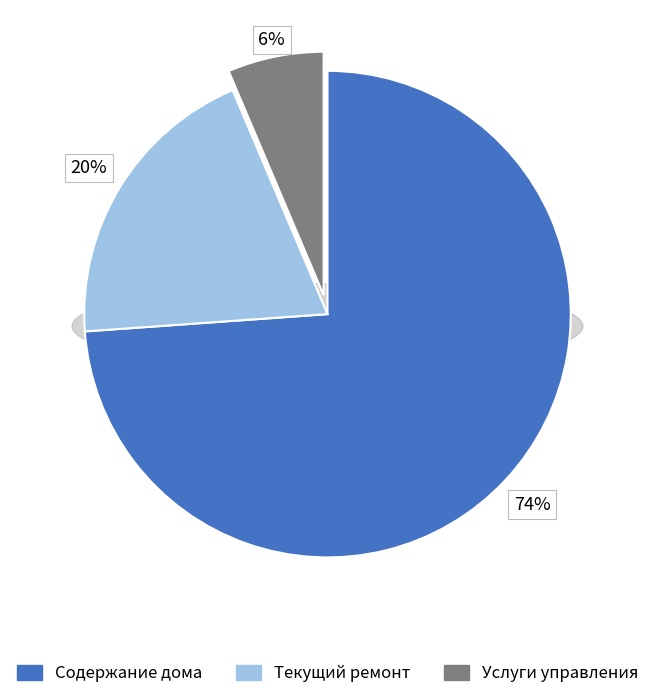

How many slices are in this pie chart?

3